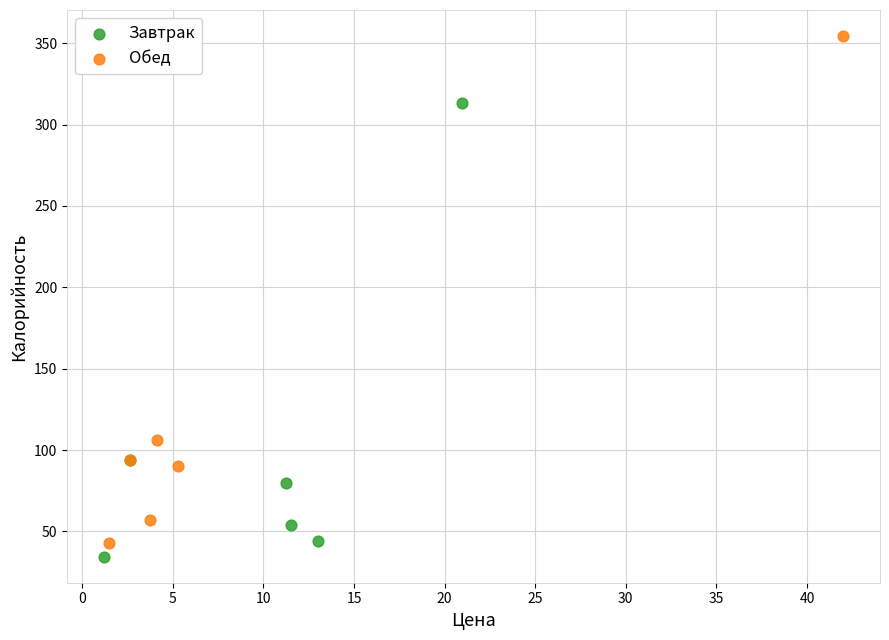

Which series contains the highest Y value?

Обед